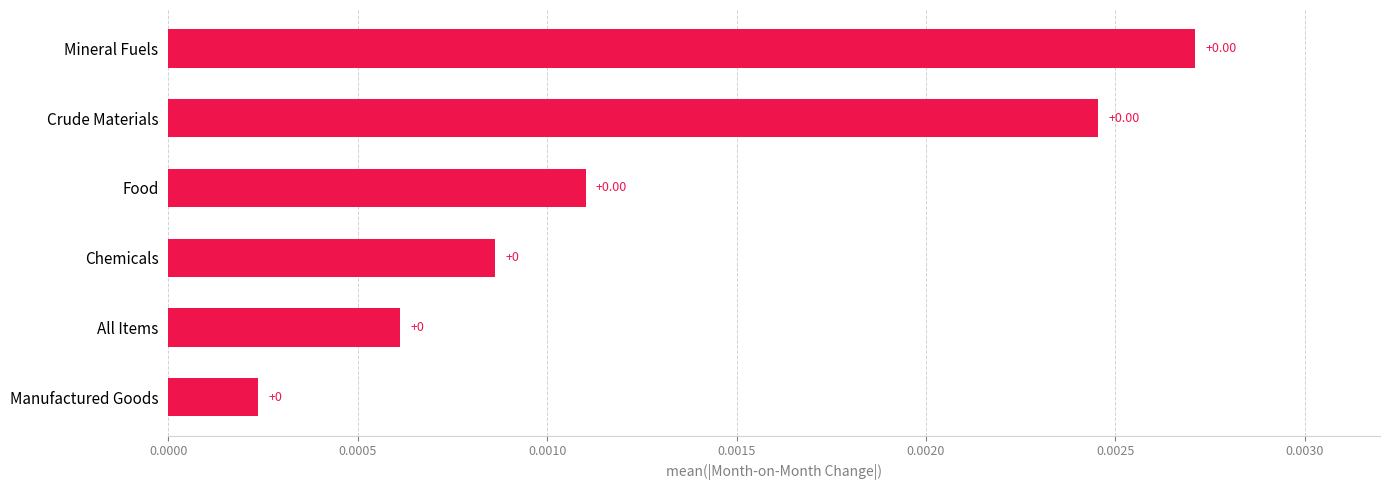

Are the bars horizontal?

Yes